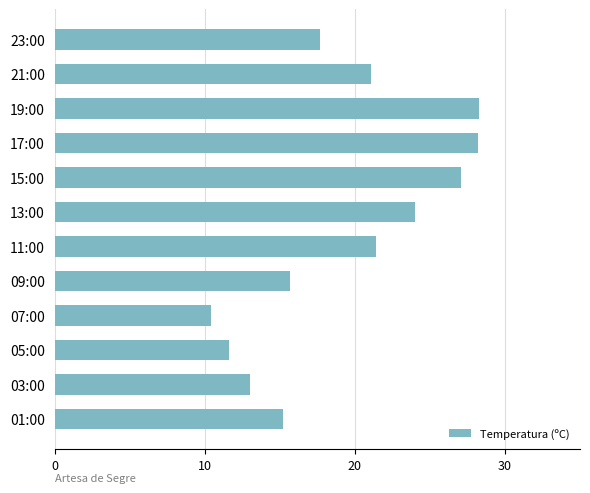

Is it true that the value at 11:00 is 21.4?

True